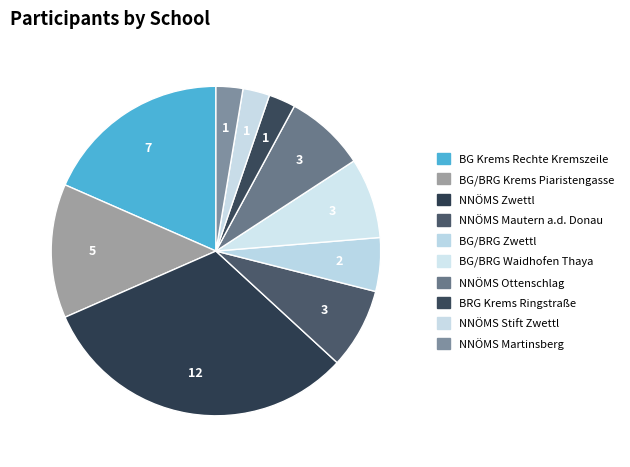

The NNÖMS Stift Zwettl slice represents 3% of the pie. True or false?

True